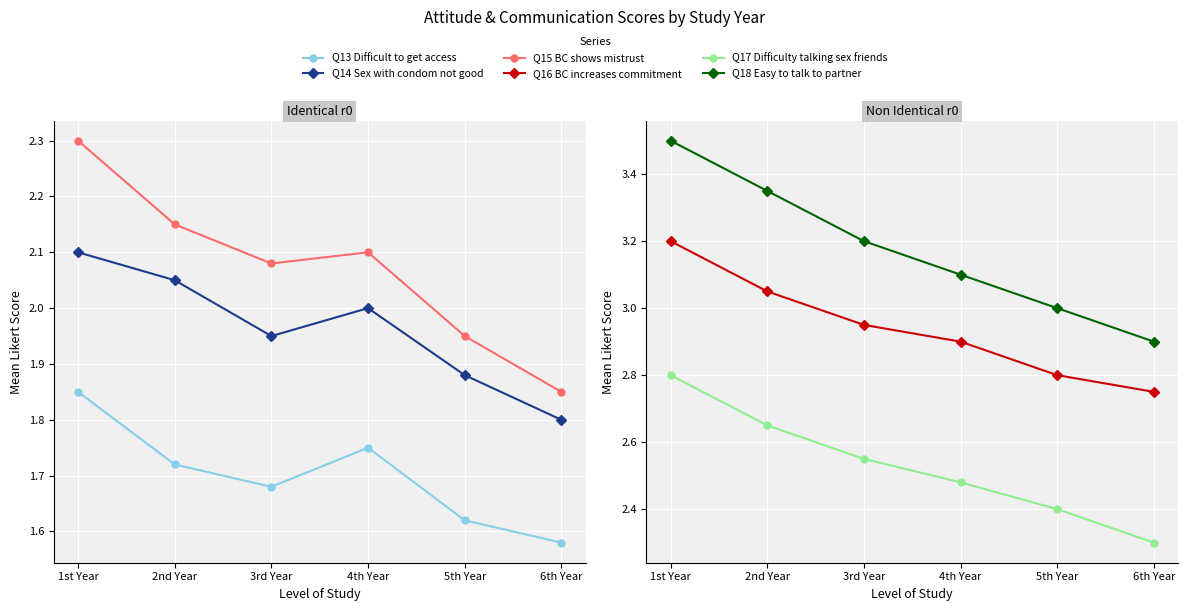

Reading left to right, extract all data points from this chart.

Q13 Difficult to get access: 1.9	1.7	1.7	1.8	1.6	1.6
Q14 Sex with condom not good: 2.1	2.0	1.9	2.0	1.9	1.8
Q15 BC shows mistrust: 2.3	2.1	2.1	2.1	1.9	1.9
Q16 BC increases commitment: 3.2	3.0	3.0	2.9	2.8	2.8
Q17 Difficulty talking sex friends: 2.8	2.6	2.5	2.5	2.4	2.3
Q18 Easy to talk to partner: 3.5	3.4	3.2	3.1	3.0	2.9